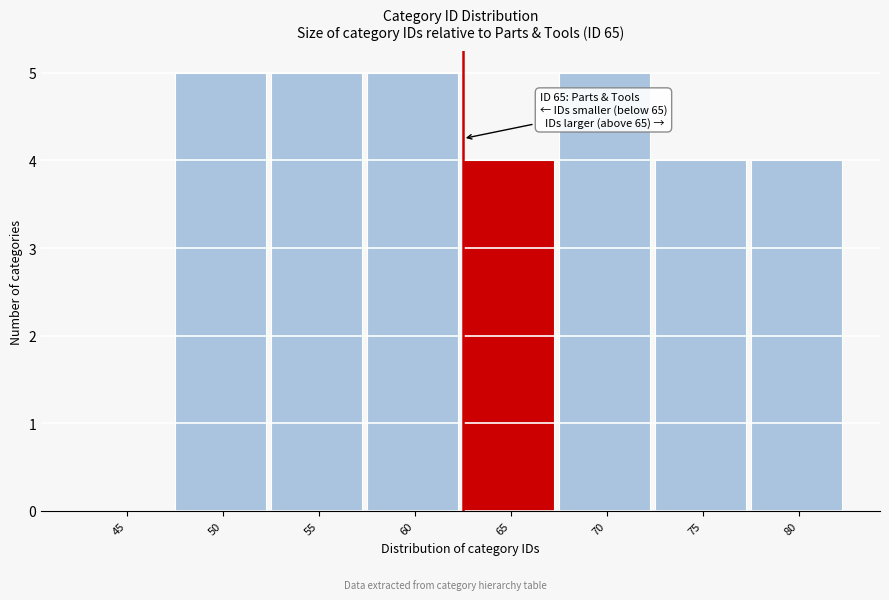

Reading left to right, extract all data points from this chart.

45=0	50=5	55=5	60=5	65=4	70=5	75=4	80=4